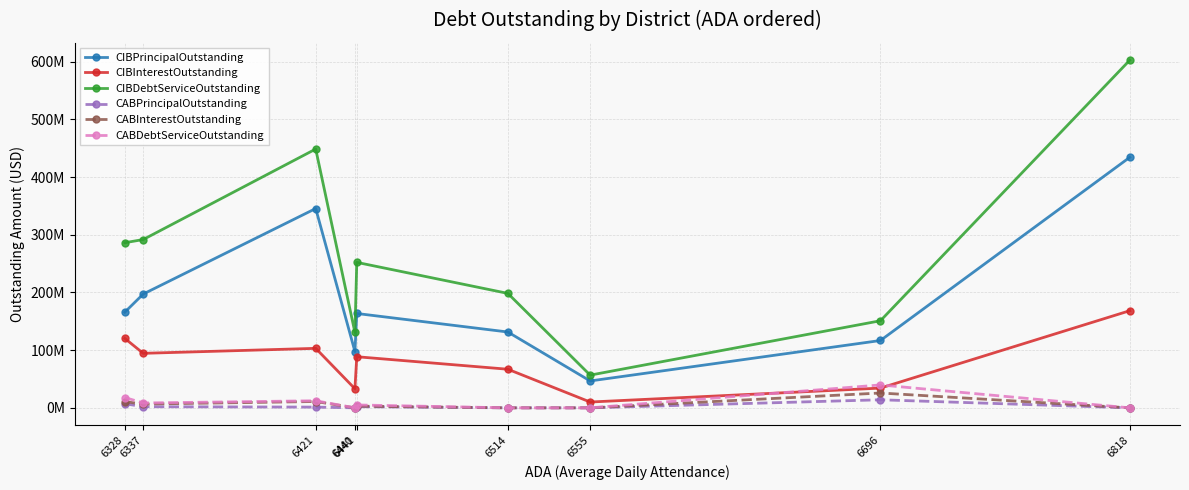

Reading right to left, transcribe all the data shown in this chart.

CIBPrincipalOutstanding: 434325000.0	116757000.0	46625000.0	131490000.0	163595000.0	97570000.0	345570000.0	197280000.0	165790000.0
CIBInterestOutstanding: 168390864.0	34242214.5	10081909.2	66931962.5	88619762.5	33082545.3	103142302.3	94514073.6	120465618.8
CIBDebtServiceOutstanding: 602715864.0	150999214.5	56706909.2	198421962.5	252214762.5	130652545.3	448712302.3	291794073.6	286255618.8
CABPrincipalOutstanding: 0.0	13974709.8	0.0	0.0	2012082.8	0.0	1285000.0	1939950.9	7145000.0
CABInterestOutstanding: 0.0	25725290.2	0.0	0.0	2997917.2	0.0	10980000.0	6510049.1	10780000.0
CABDebtServiceOutstanding: 0.0	39700000.0	0.0	0.0	5010000.0	0.0	12265000.0	8450000.0	17925000.0